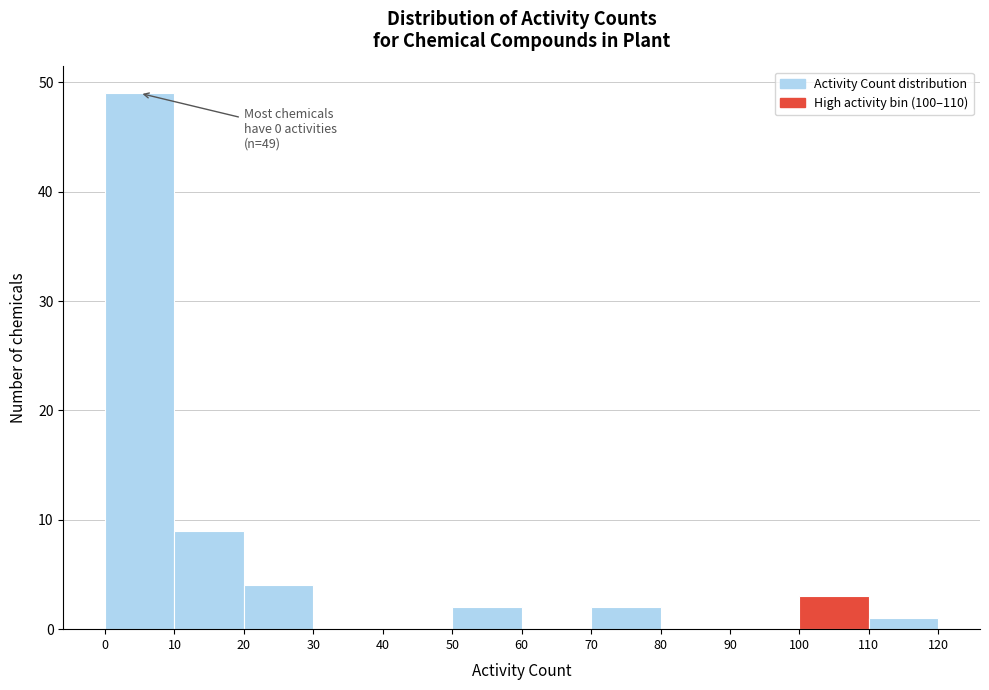

Over which range of the x-axis is the bar tallest?

0 to 10